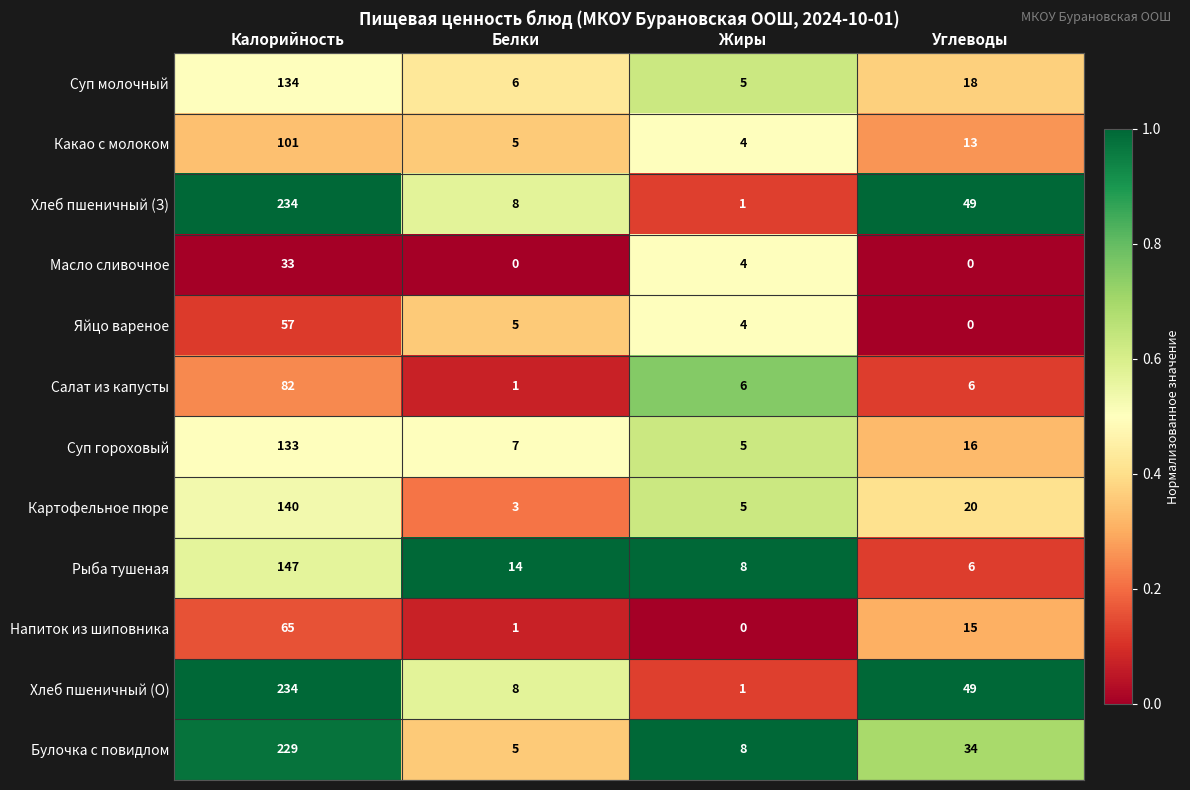

At how many categories does at least one series exceed 0?

4